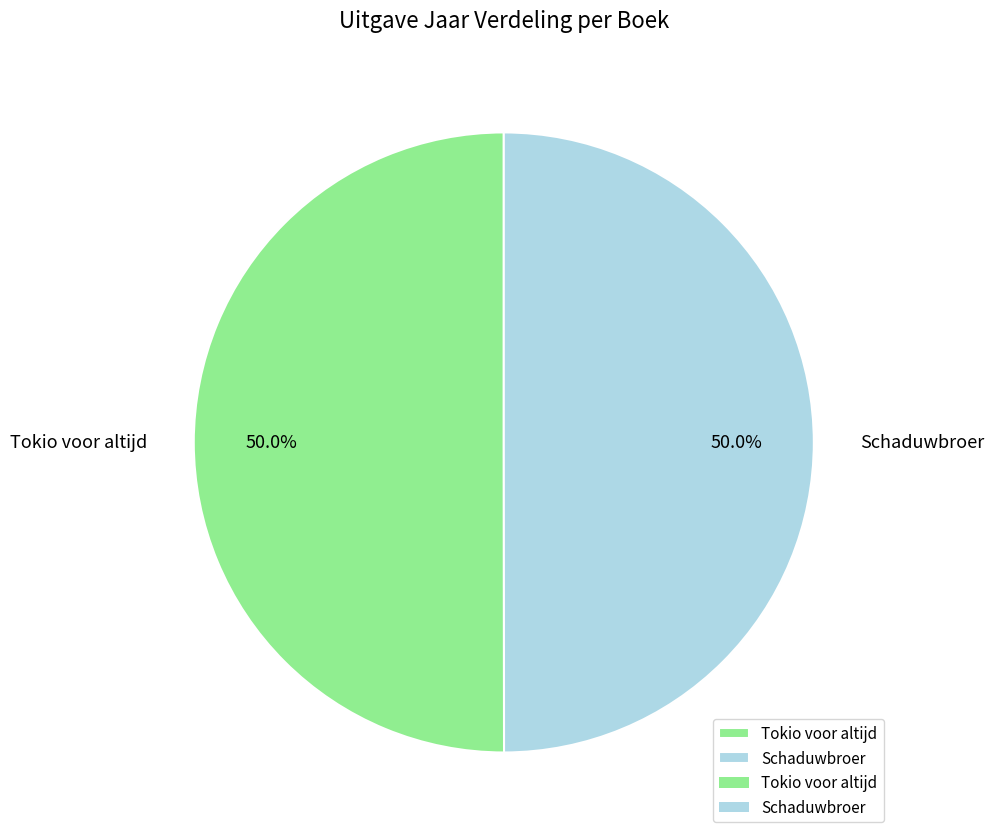

What portion of the pie excludes Schaduwbroer?

50.0%